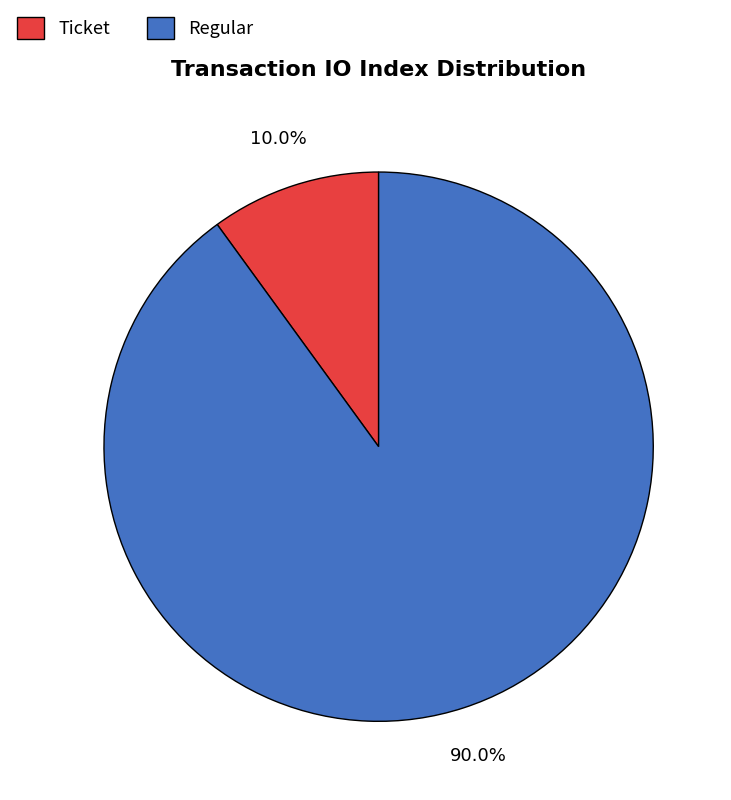

Rank the categories by value from highest to lowest.

Regular, Ticket